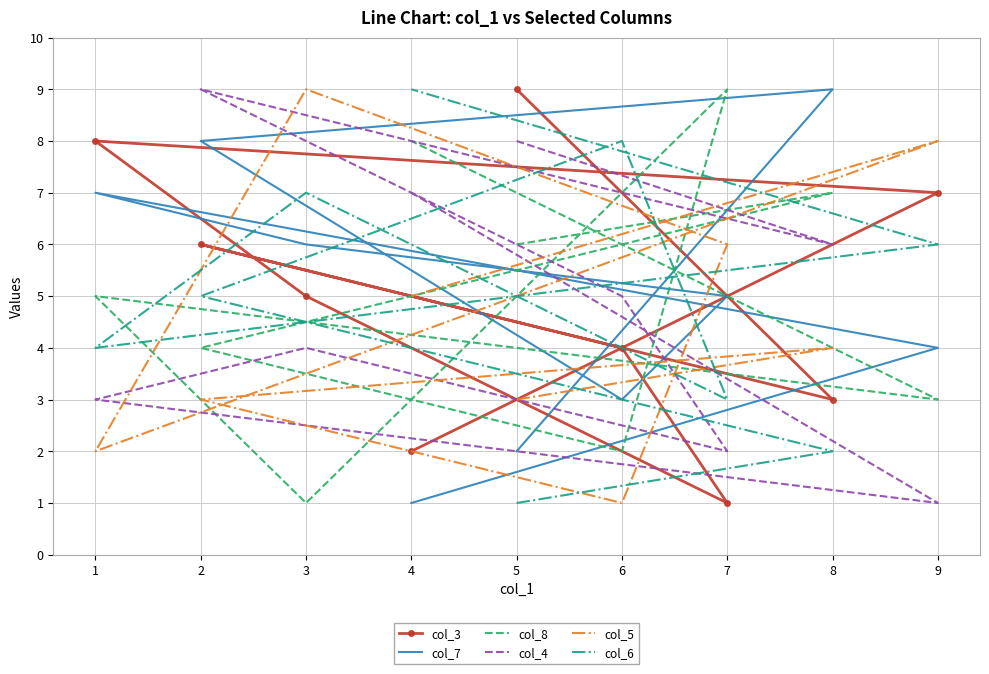

Reading left to right, transcribe all the data shown in this chart.

col_3: 5=9	8=3	2=6	6=4	7=1	3=5	1=8	9=7	4=2
col_7: 5=2	8=9	2=8	6=3	7=5	3=6	1=7	9=4	4=1
col_8: 5=6	8=7	2=4	6=2	7=9	3=1	1=5	9=3	4=8
col_4: 5=8	8=6	2=9	6=5	7=2	3=4	1=3	9=1	4=7
col_5: 5=3	8=4	2=3	6=1	7=6	3=9	1=2	9=8	4=5
col_6: 5=1	8=2	2=5	6=8	7=3	3=7	1=4	9=6	4=9